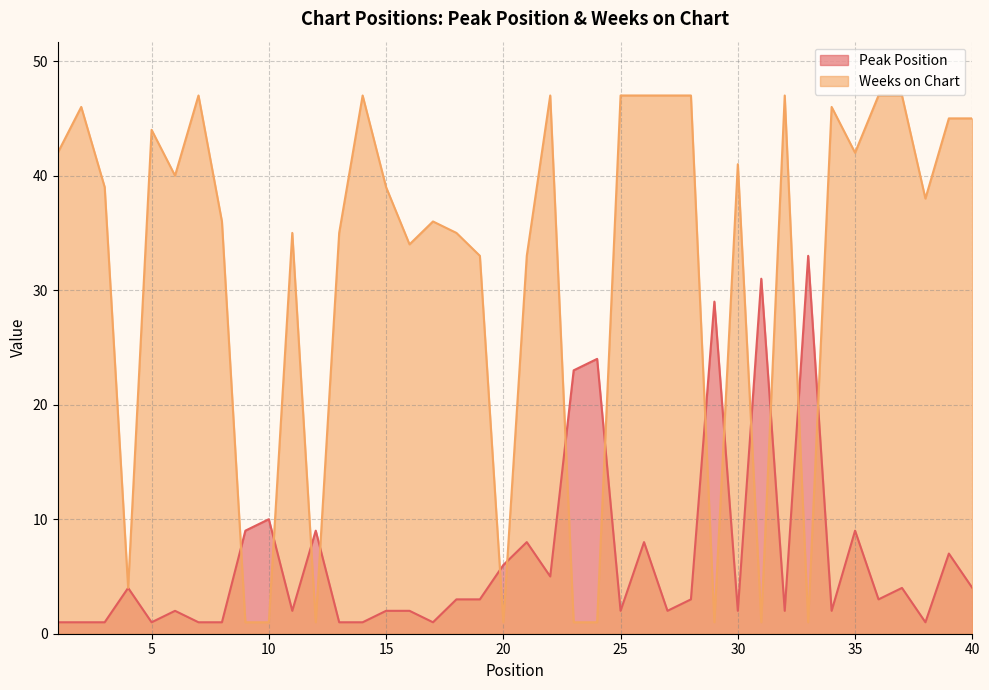

Does the chart have visible grid lines?

Yes